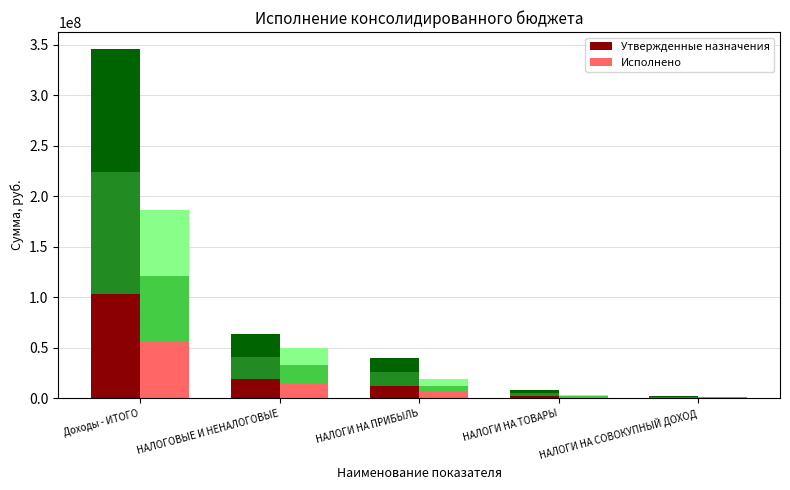

What is the average value of the Утвержденные назначения series?

27475902.2